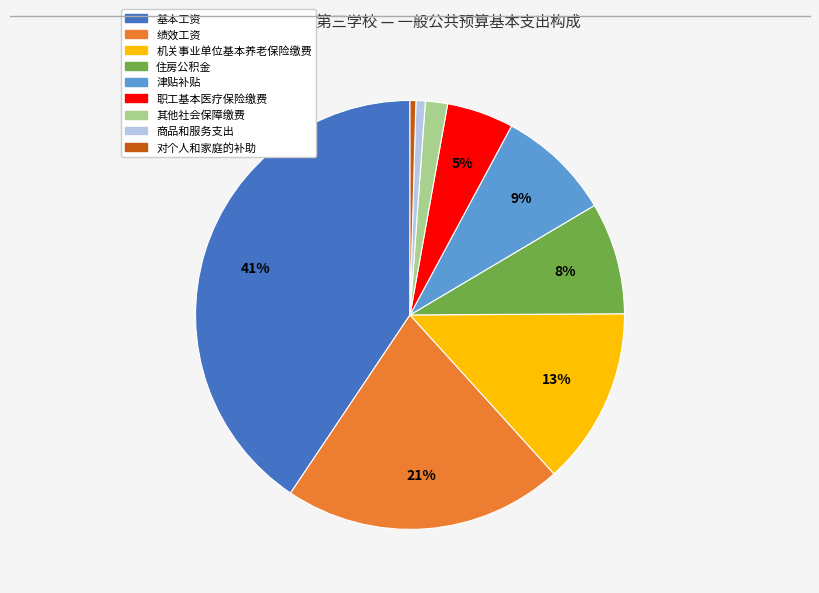

Is it true that 职工基本医疗保险缴费 is 5% of the pie?

True